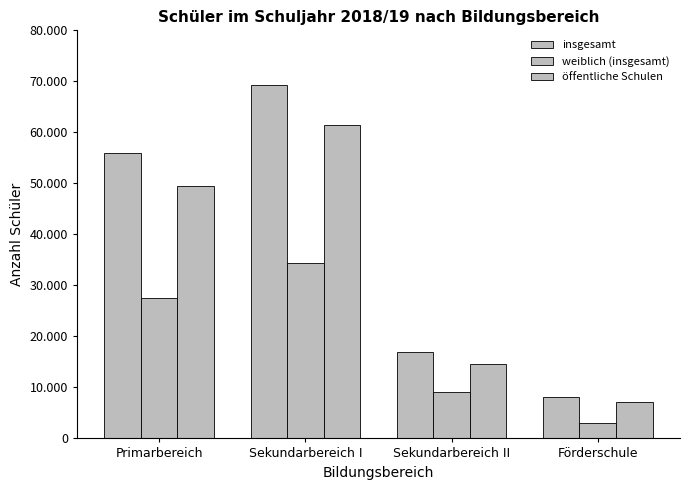

Which label corresponds to the largest value in the chart?

Sekundarbereich I